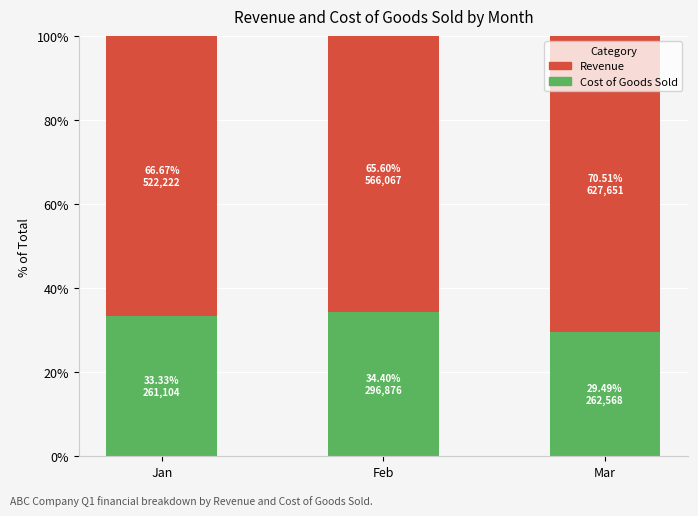

Reading left to right, list the values for the Cost of Goods Sold series.

Jan=33.3	Feb=34.4	Mar=29.5